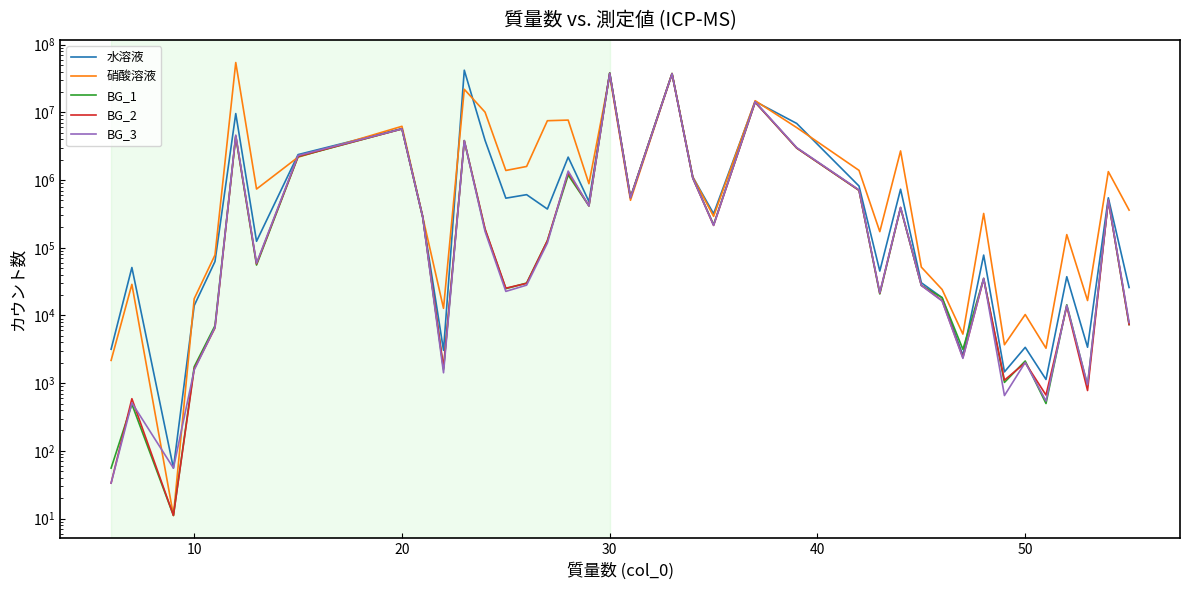

What are all the series names shown in the legend?

水溶液, 硝酸溶液, BG_1, BG_2, BG_3